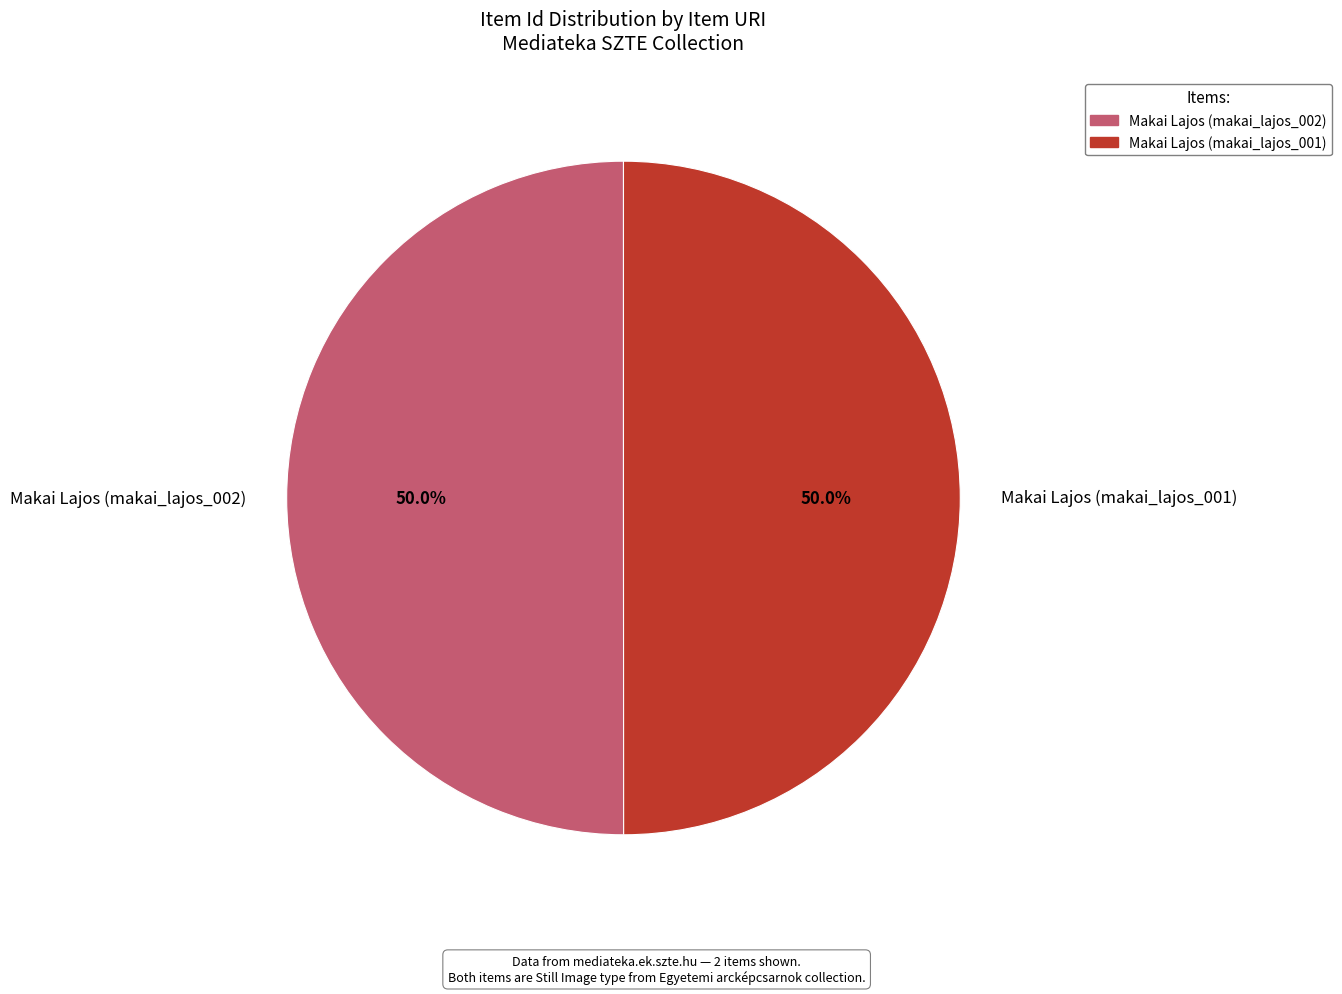

How many segments does this pie chart have?

2